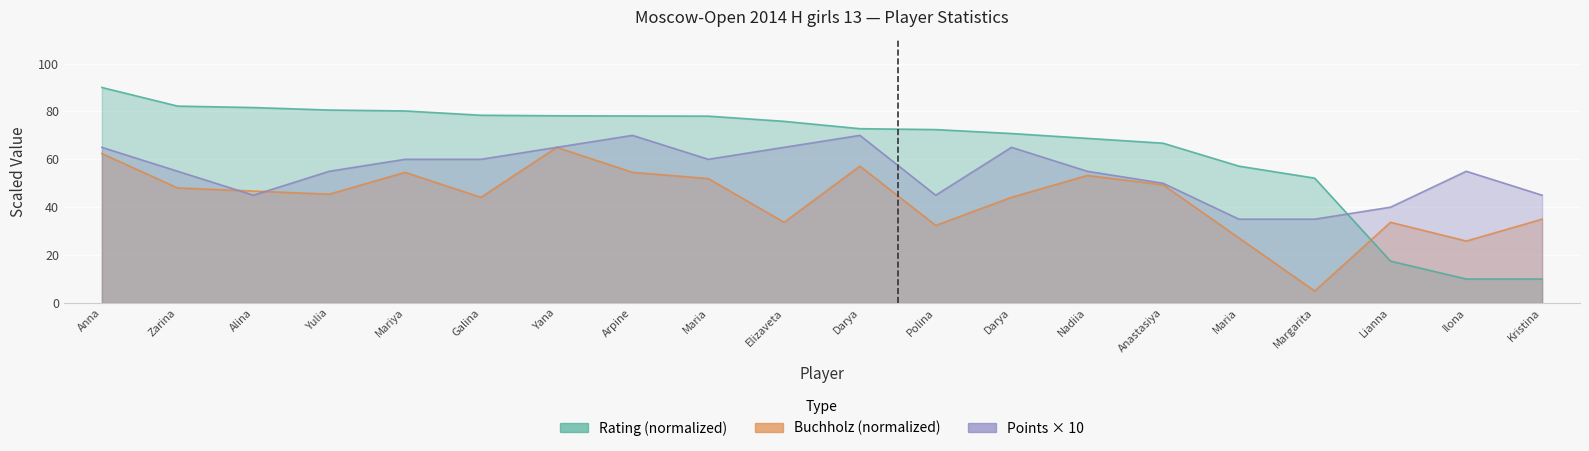

True or false: Points and Rating cross at least once.

True